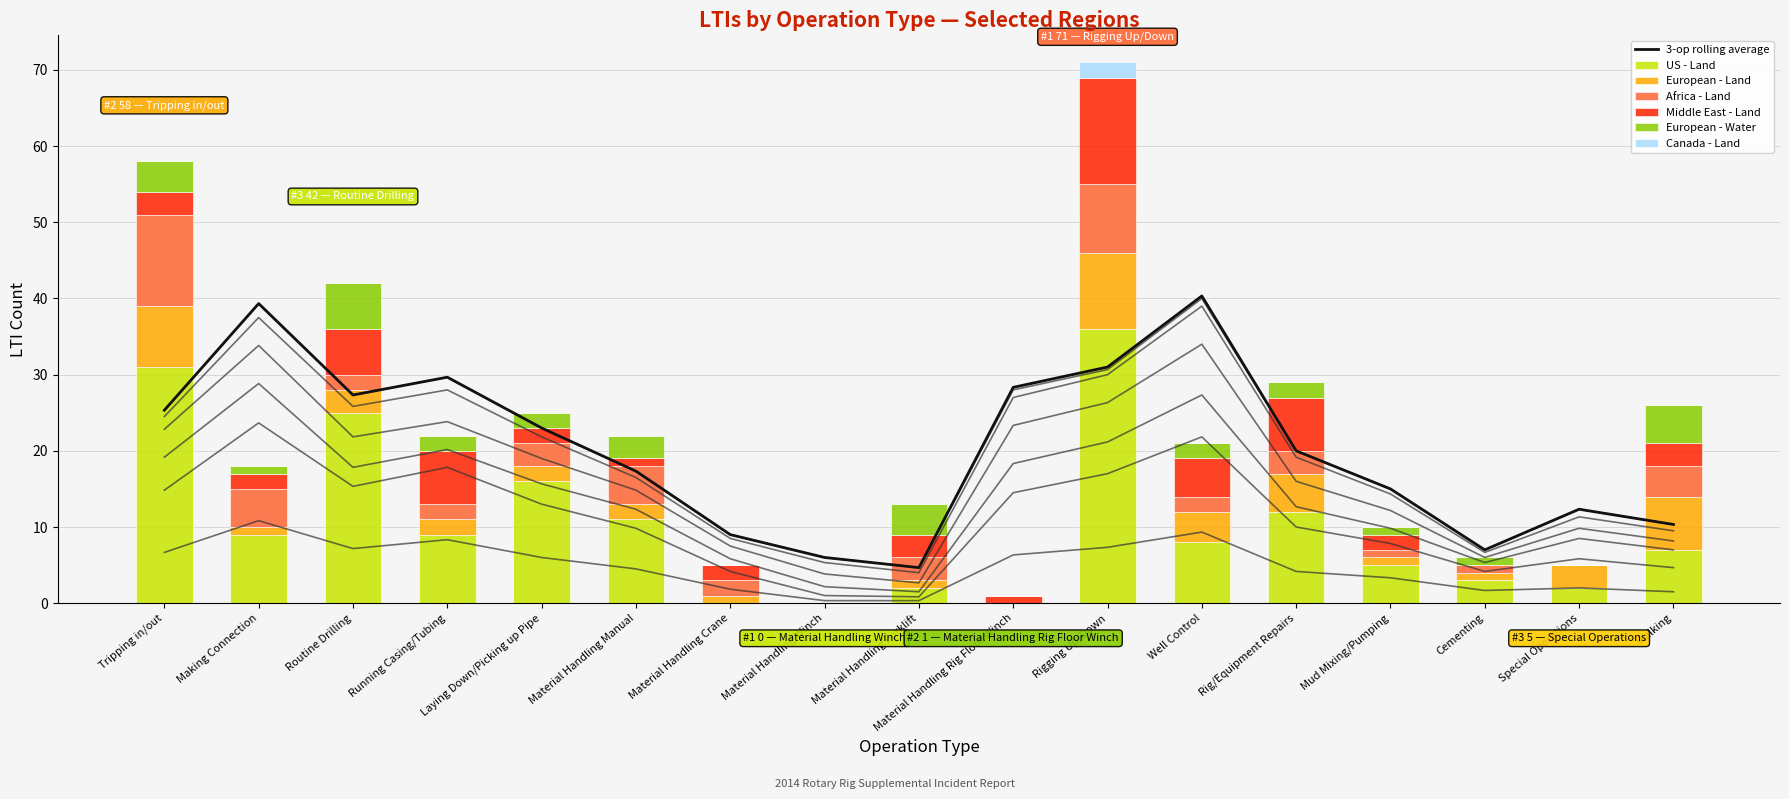

Count the number of data series in this chart.

6